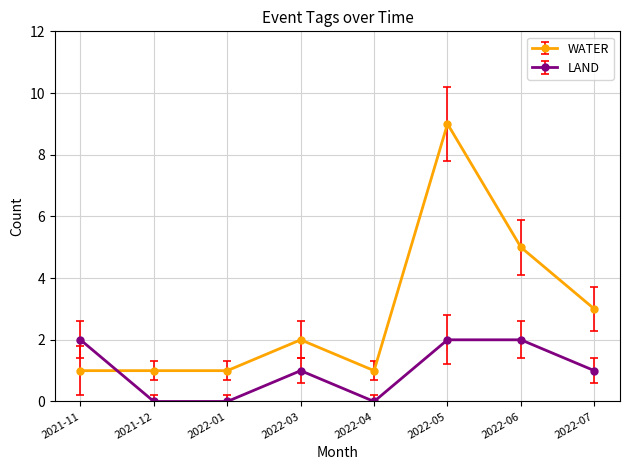

At which category does the chart reach its peak across all series?

2022-05